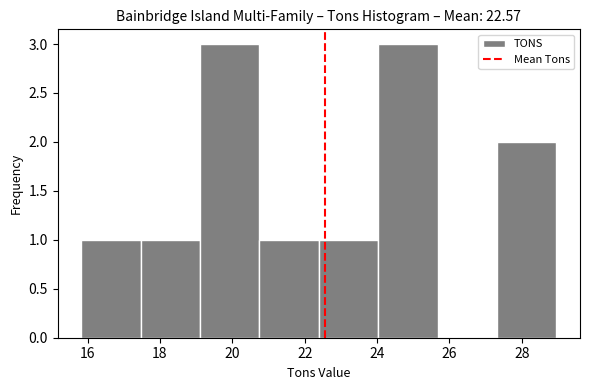

How tall is the bar that spans 22.4 to 24.0 on the x-axis? Neither the bar edges nor the heights are printed on the chart, so give them approximately, as read against the axes.

1